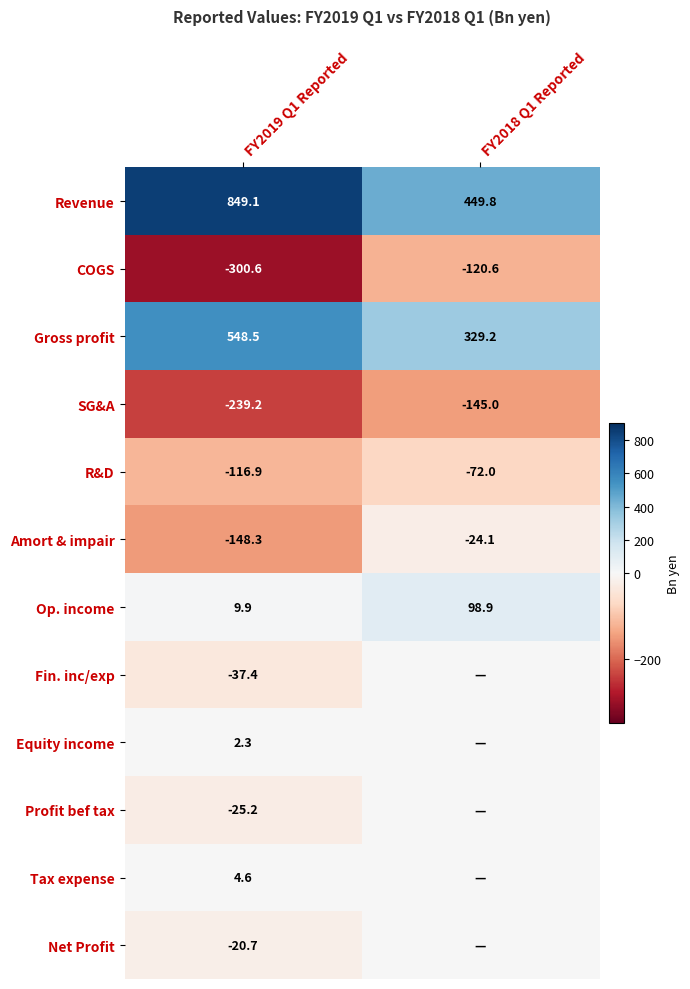

What is the difference between the highest and lowest values at FY2019 Q1 Reported?

1149.7